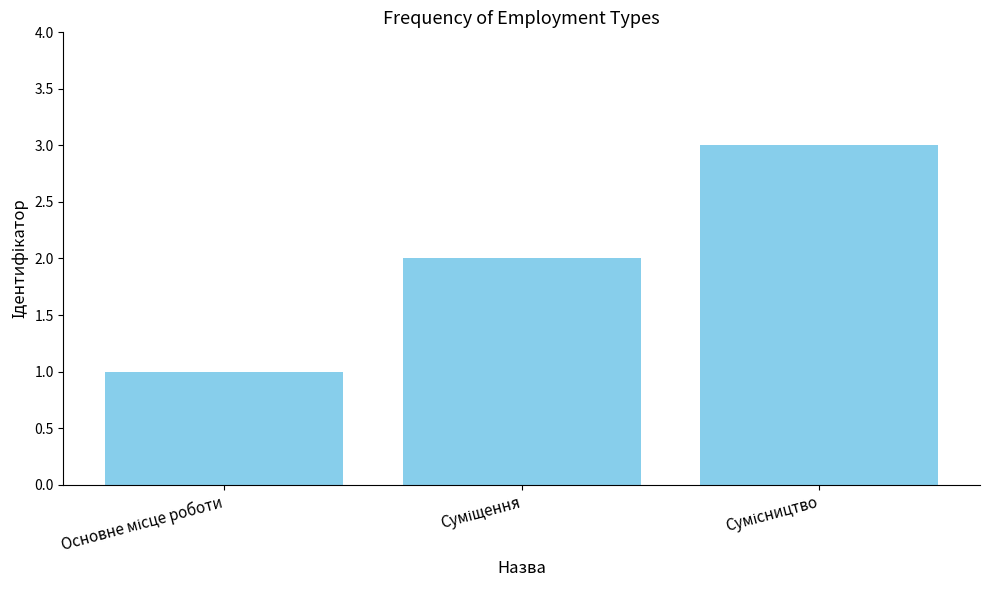

What is the maximum value shown in the chart?

3